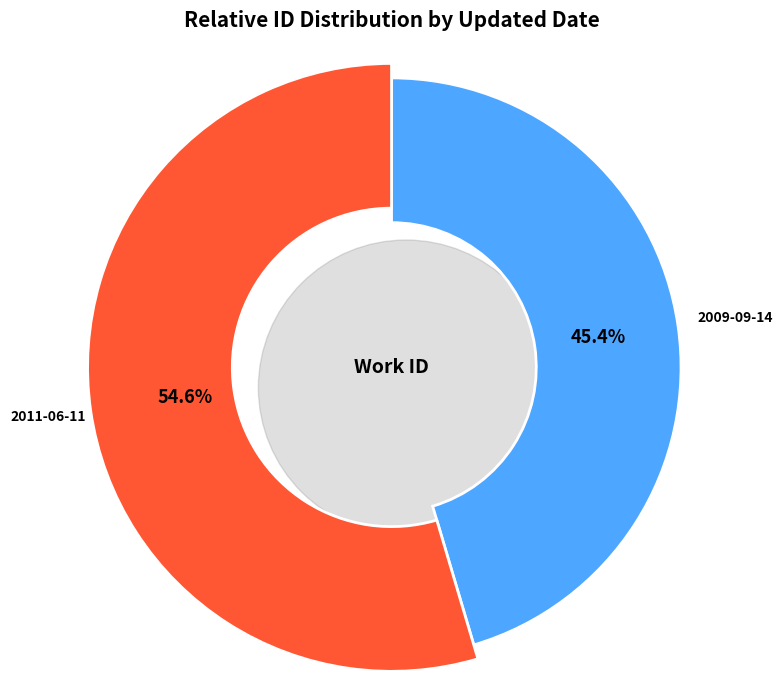

To the nearest percent, what is the combined percentage of 2011-06-11 and 2009-09-14?

100%